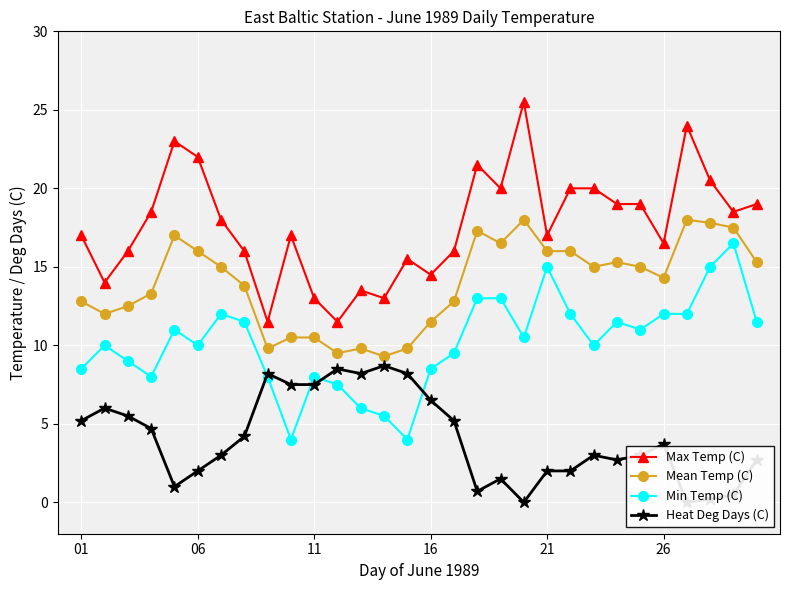

What is the lowest value of the Mean Temp (C) series?

9.3